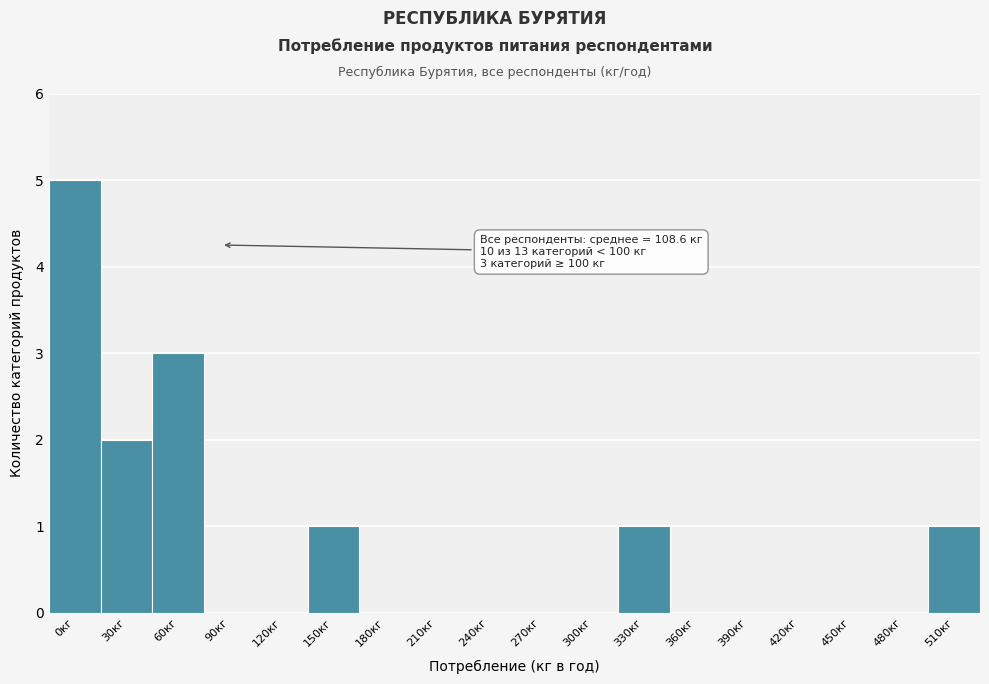

Reading left to right, list all the values displayed in this chart.

0кг=5	30кг=2	60кг=3	90кг=0	120кг=0	150кг=1	180кг=0	210кг=0	240кг=0	270кг=0	300кг=0	330кг=1	360кг=0	390кг=0	420кг=0	450кг=0	480кг=0	510кг=1